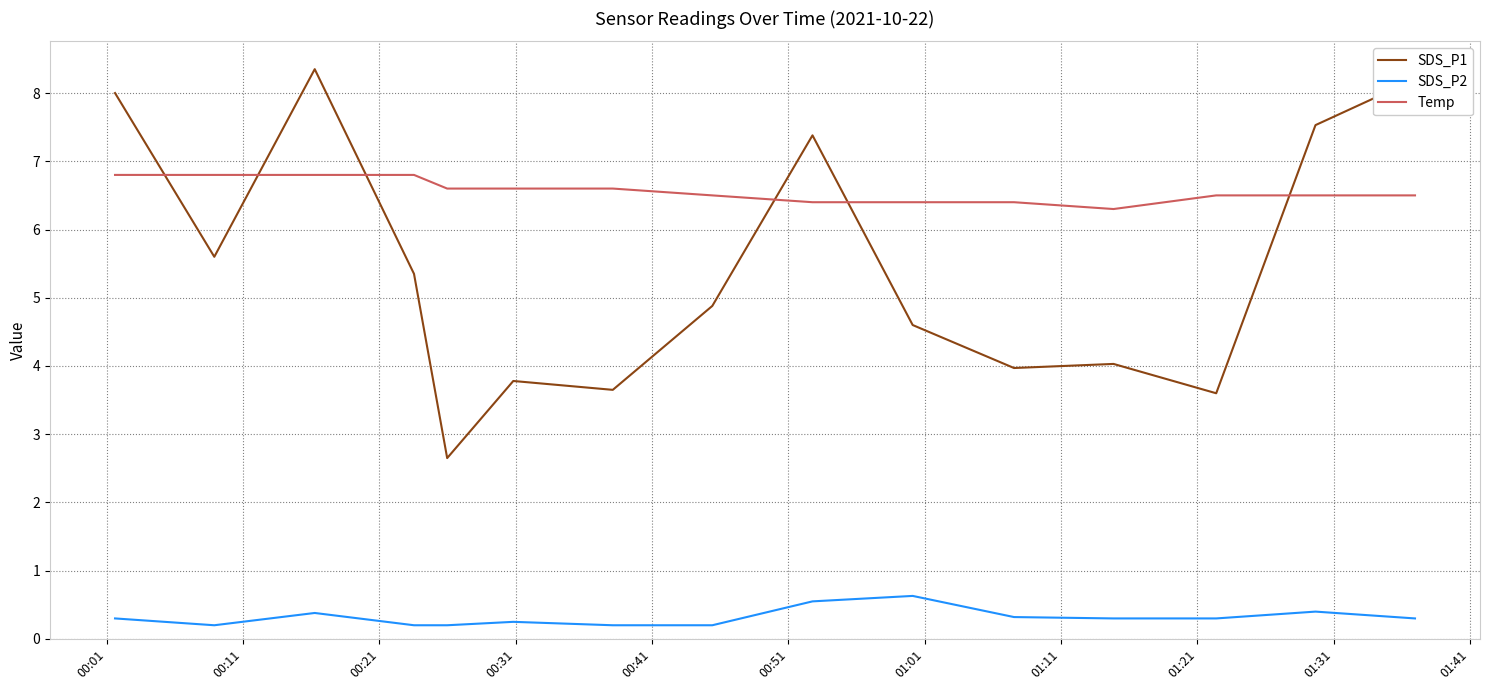

How many lines are shown in the chart?

3